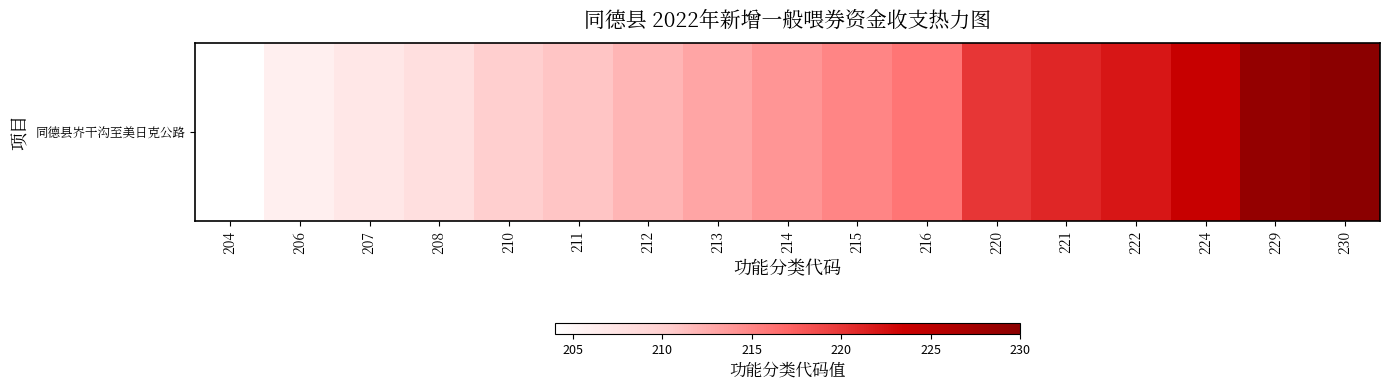

What is the difference between the maximum and minimum values?

26